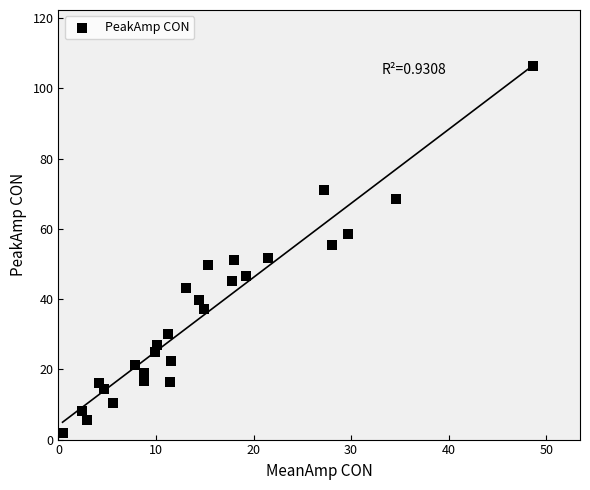

What is the range of X values (max minus min)?

48.2